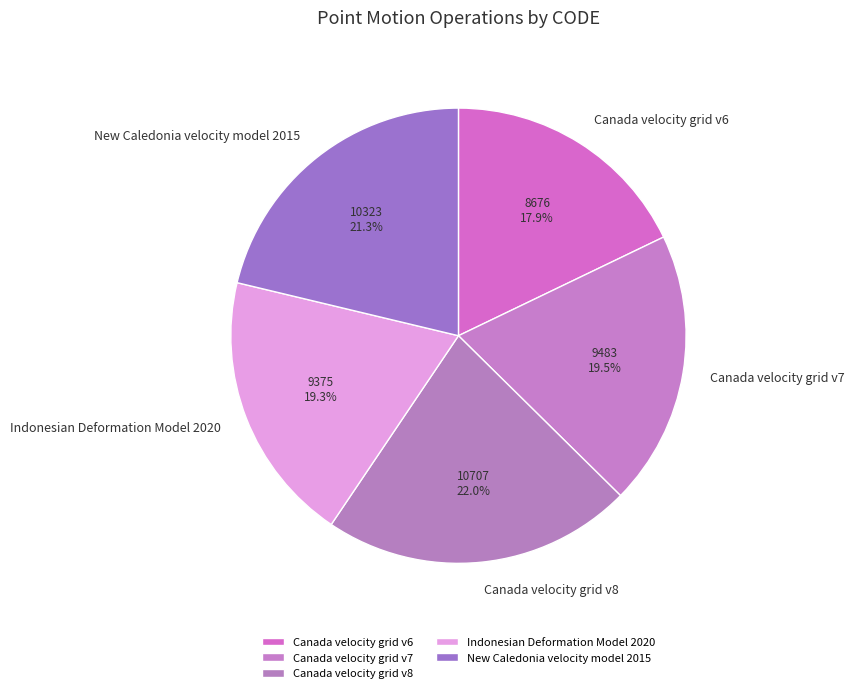

The Canada velocity grid v6 slice represents 18% of the pie. True or false?

True